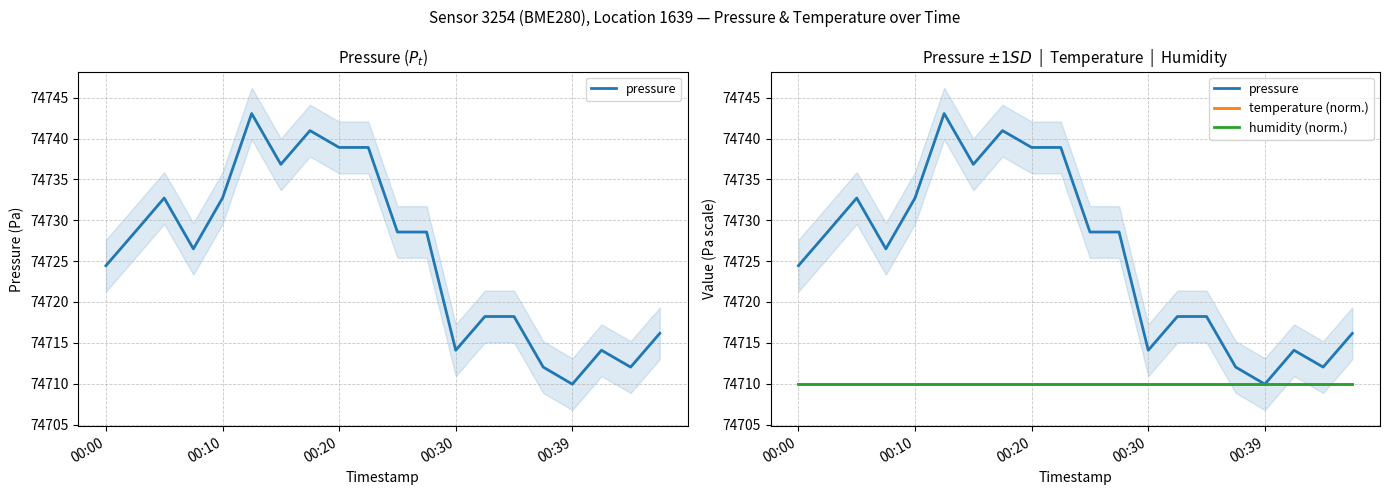

The humidity (norm.) series shows 128066.1 at 17. True or false?

False